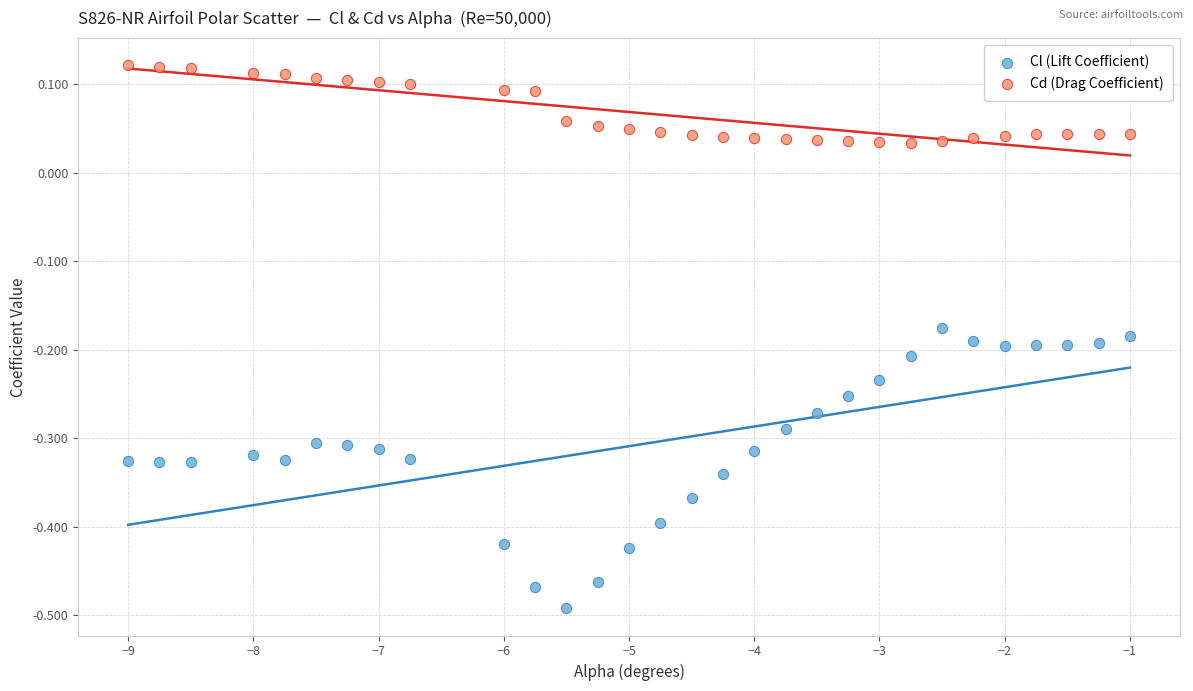

Which series reaches the minimum Y coordinate?

Cl (Lift Coefficient)